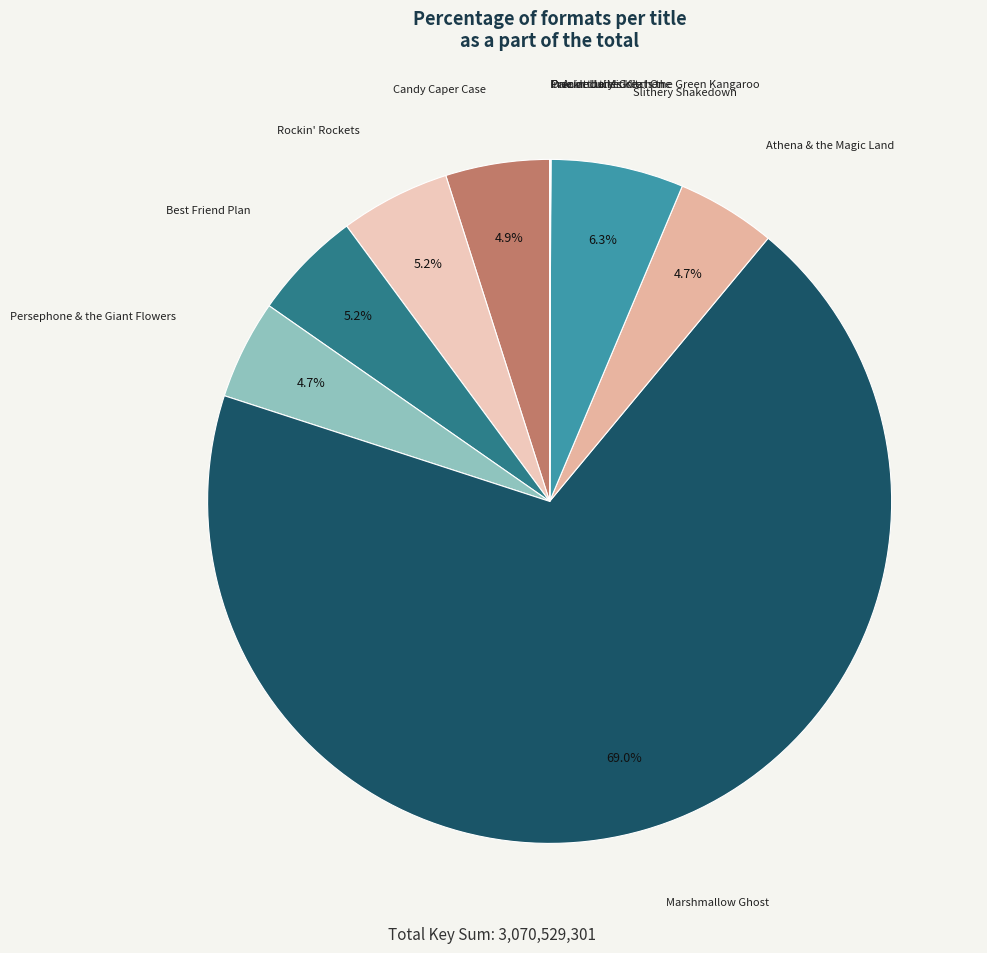

What percentage is NOT represented by Athena & the Magic Land?

95.3%